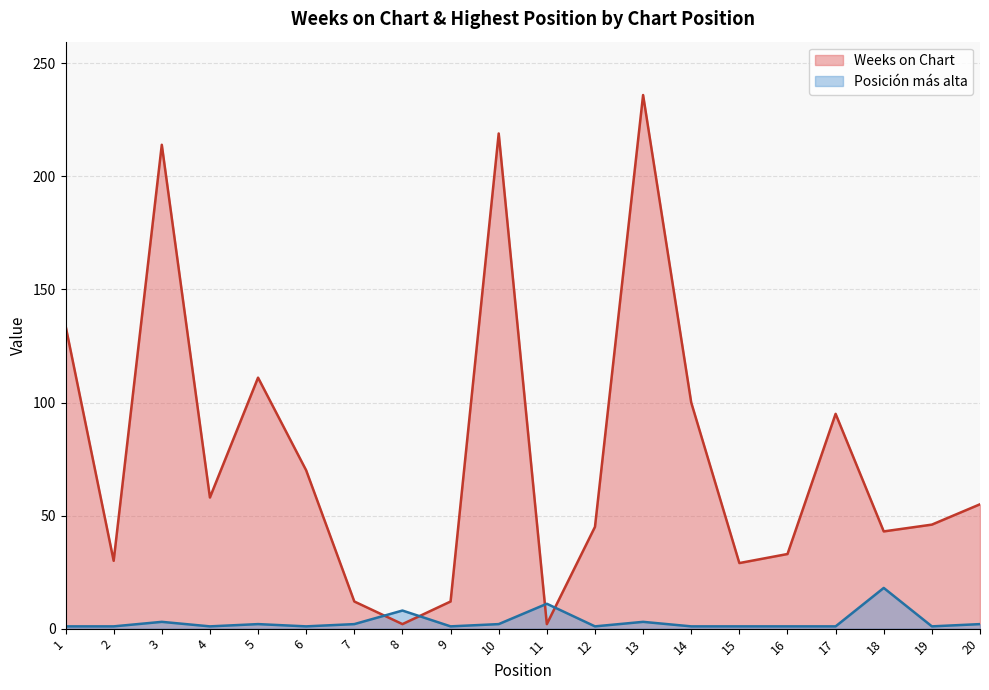

Does the chart display data point markers on the line(s)?

No